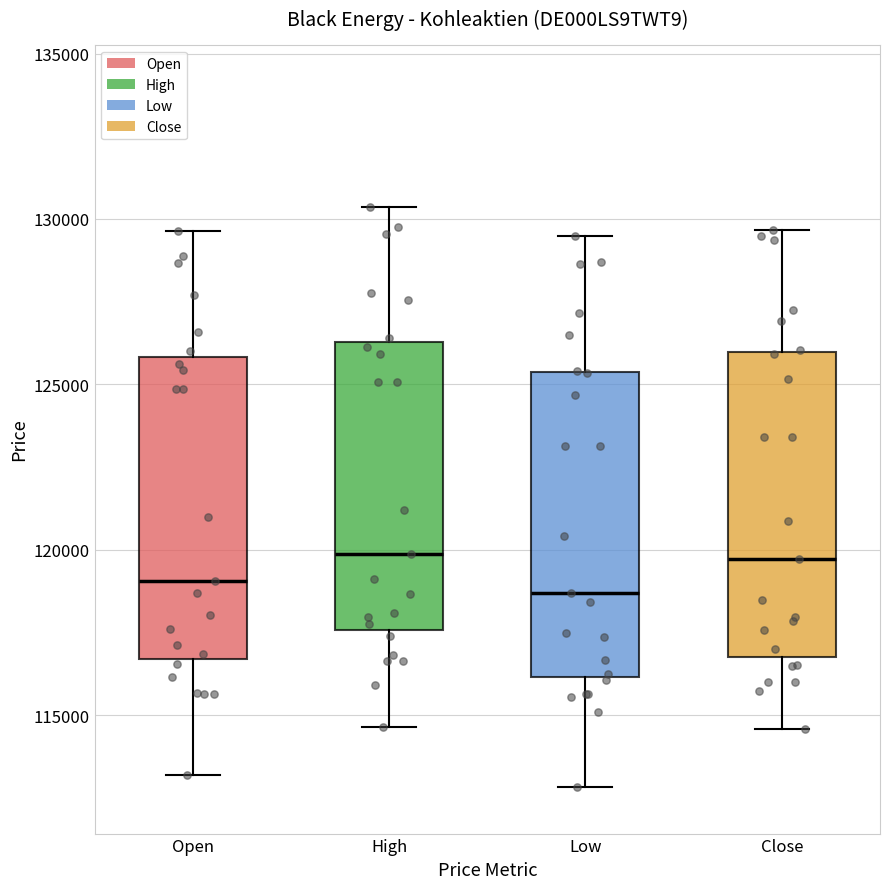

Reading left to right, read every box against the y-axis: the position of its median line, the range the box covers, and the ends of its whiskers. The values are not printed on the chart, so give them approximately, as read against the axis.

Open: median 119000, box 116500 to 126000, whiskers 113000 to 129500
High: median 120000, box 117500 to 126500, whiskers 114500 to 130500
Low: median 118500, box 116000 to 125500, whiskers 113000 to 129500
Close: median 119500, box 116500 to 126000, whiskers 114500 to 129500